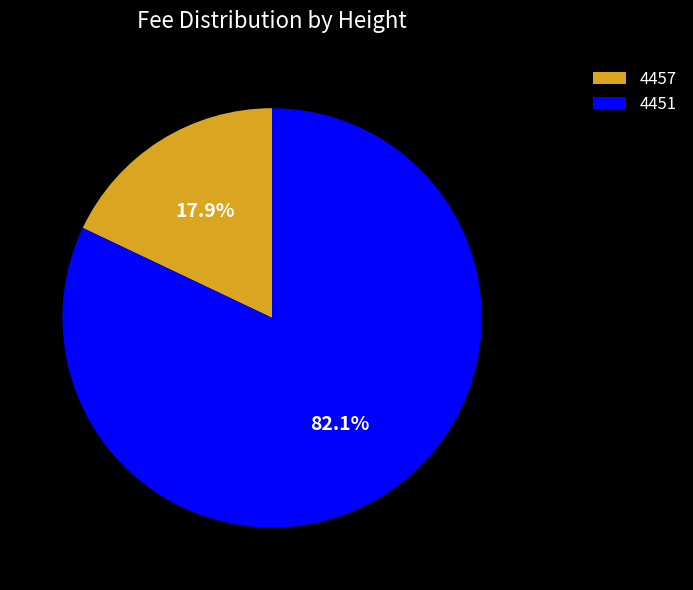

Which slice is the largest?

4451